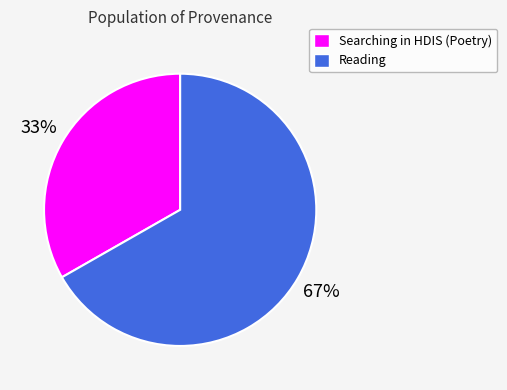

Approximately how many times larger is the value at Reading compared to Searching in HDIS (Poetry)?

2.0